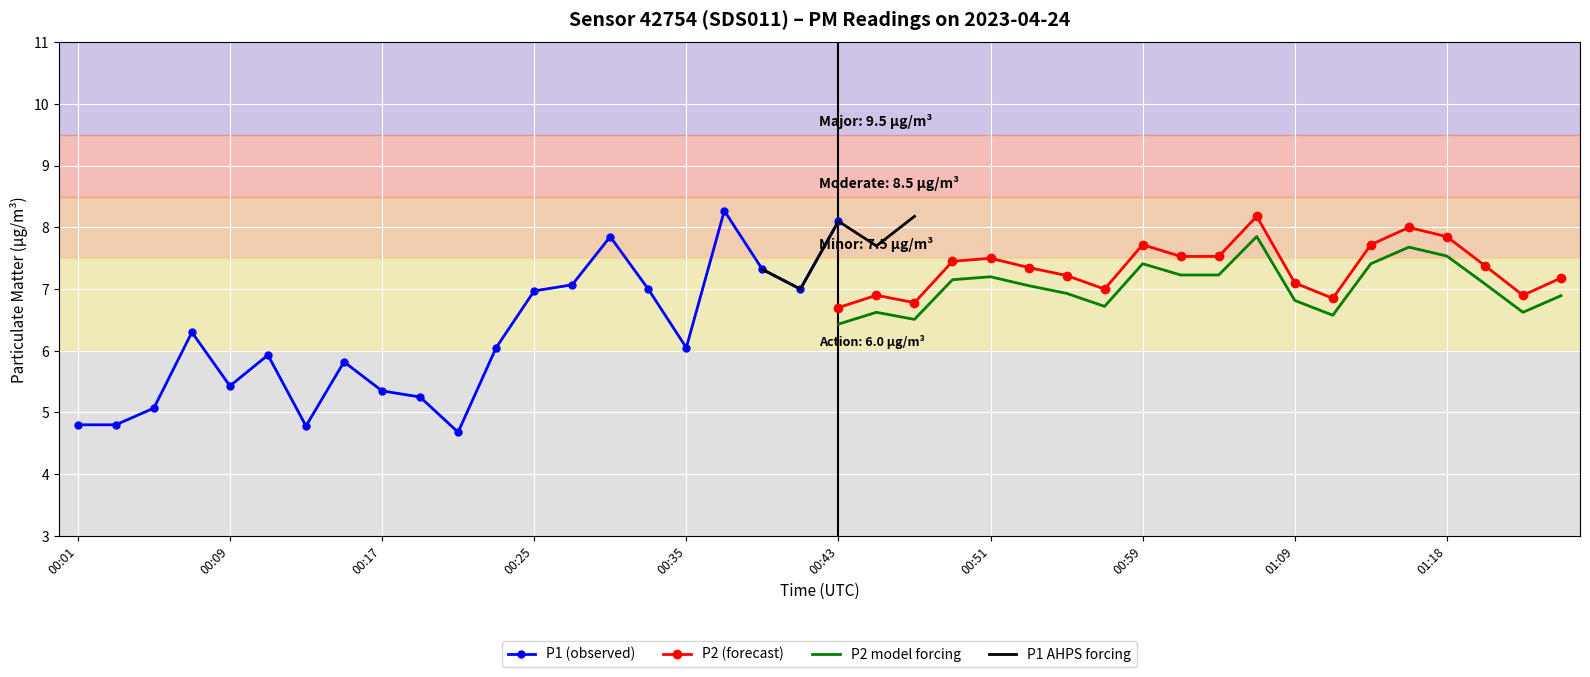

What is the highest value of the P2 model forcing series?

7.9